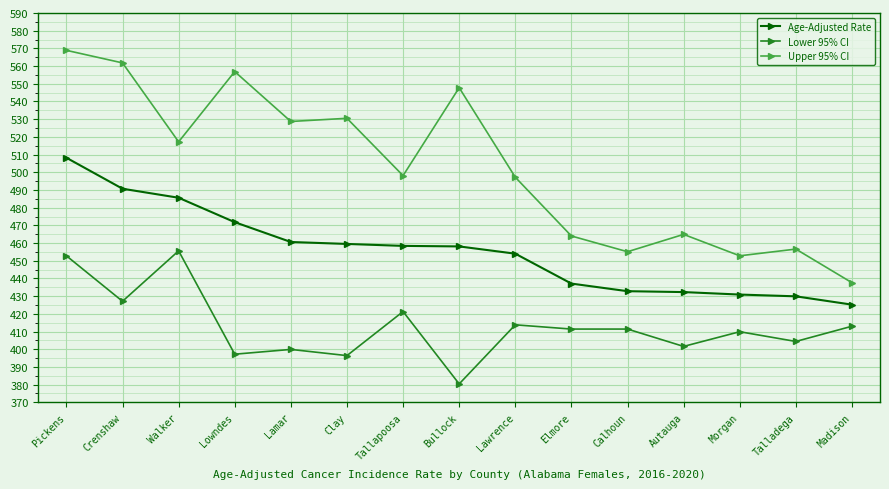

Rank the series at Calhoun from highest to lowest value.

Upper 95% CI, Age-Adjusted Rate, Lower 95% CI